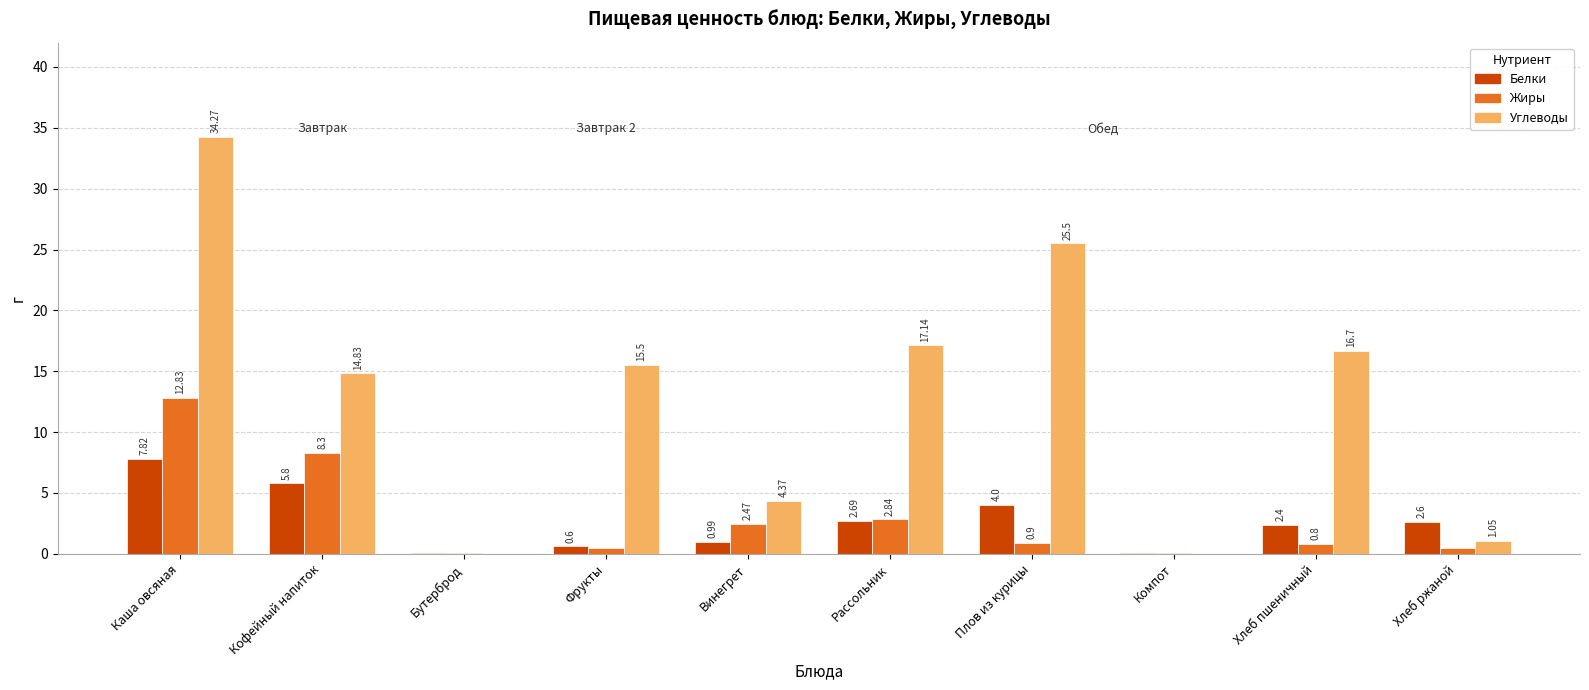

At which label is Жиры closest to 6?

Кофейный напиток